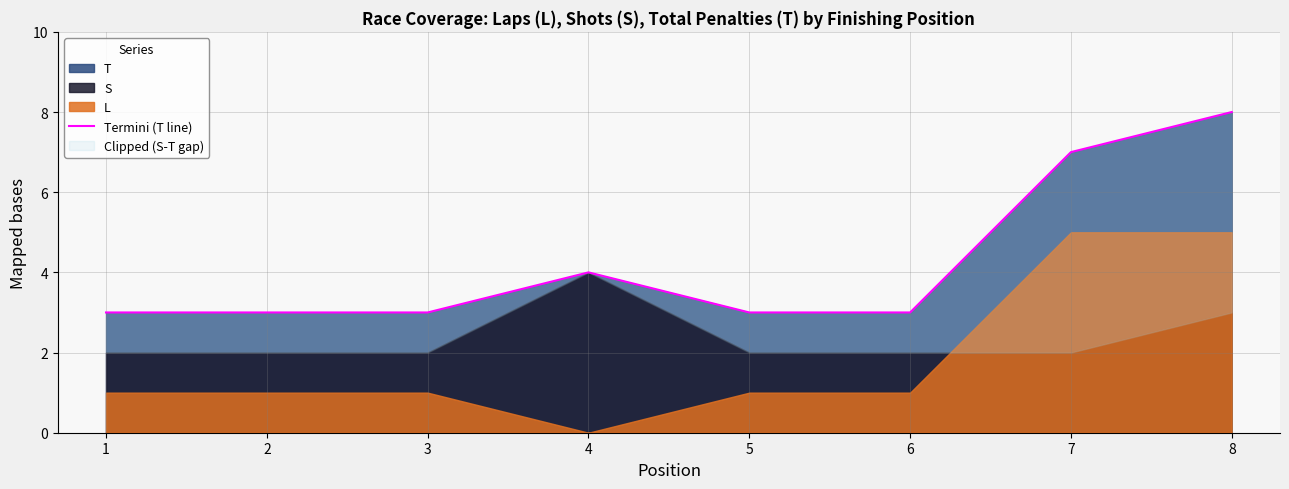

Does the chart display data point markers on the line(s)?

No